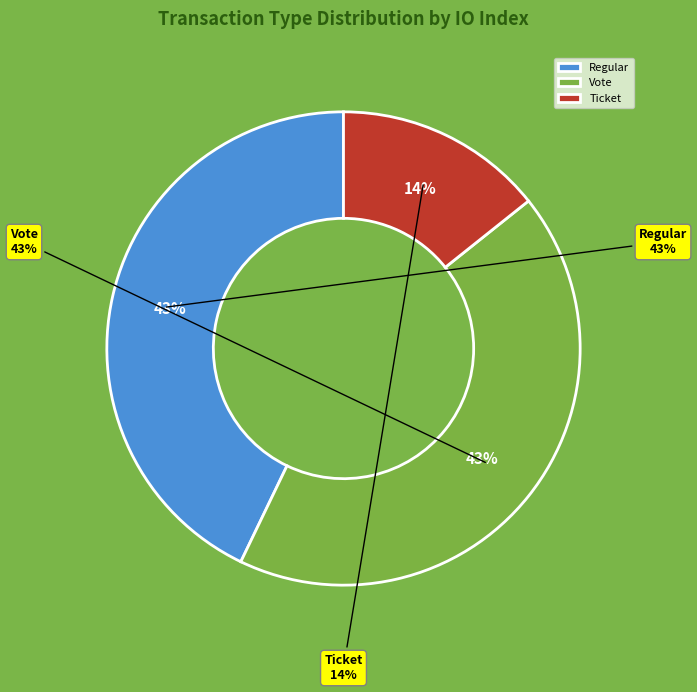

To the nearest percent, what is the difference between the largest and smallest slice percentages?

29%